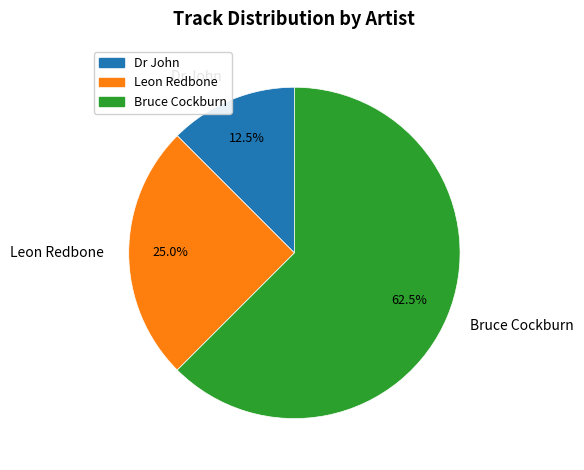

True or false: Leon Redbone accounts for 34% of the total.

False